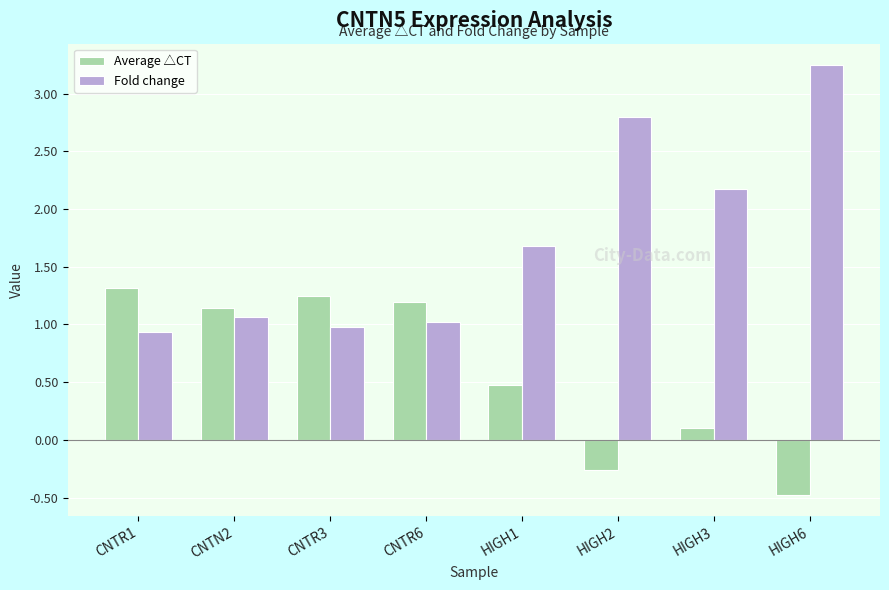

What is the total value across all series at CNTR3?

2.2